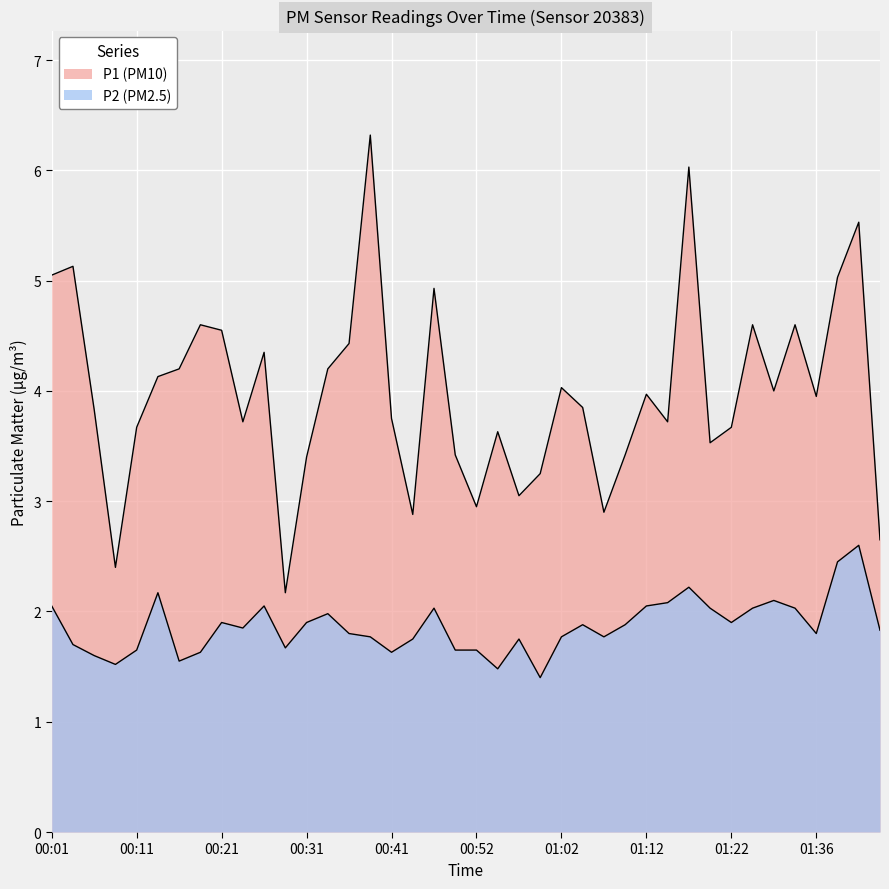

Which series has the largest range (max minus min)?

P1